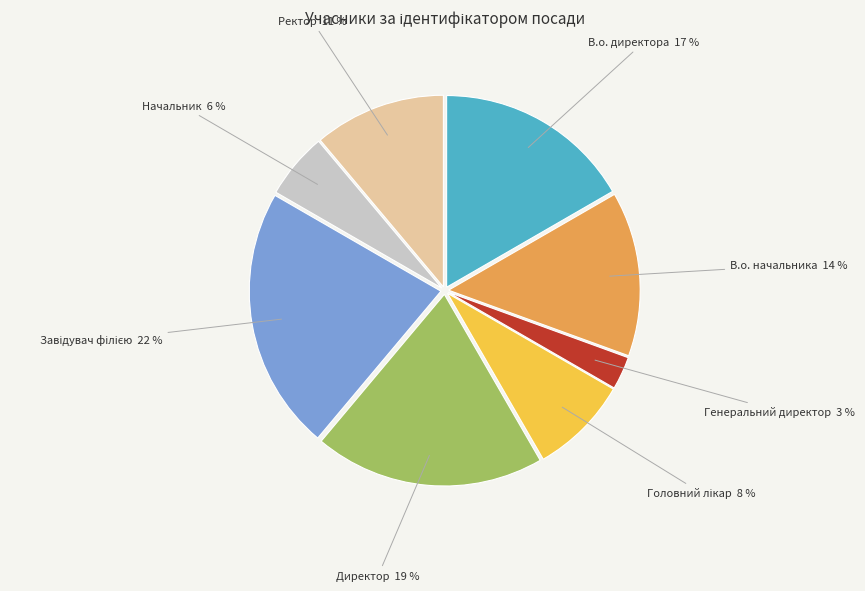

To the nearest percent, what is the difference between the largest and smallest slice percentages?

19%